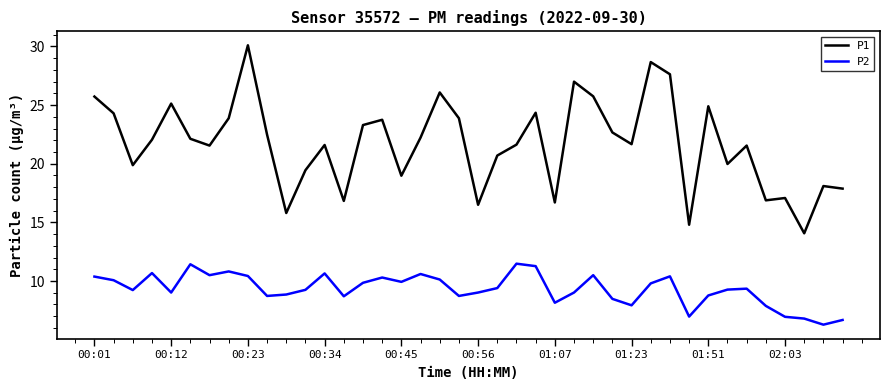

Which series has the largest range (max minus min)?

P1